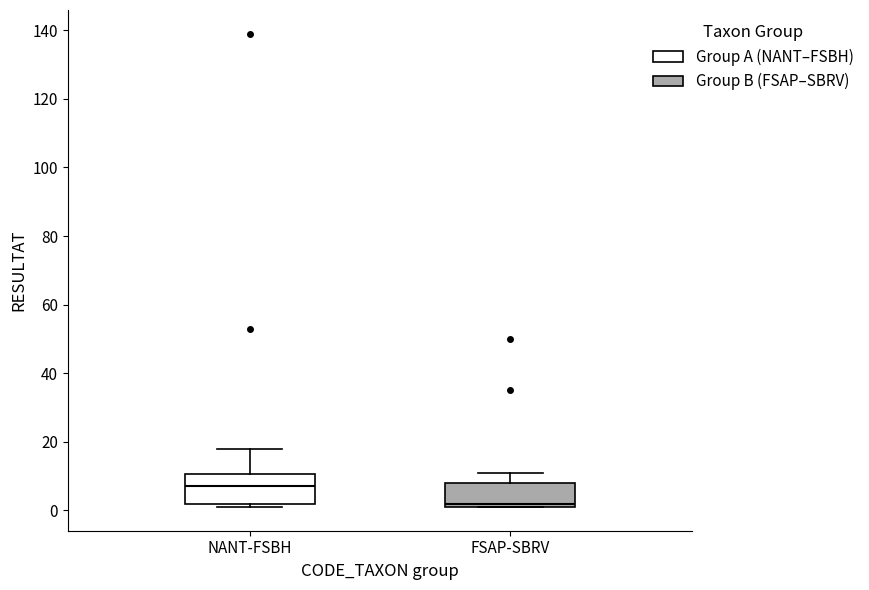

Which box's median line is the highest?

NANT-FSBH